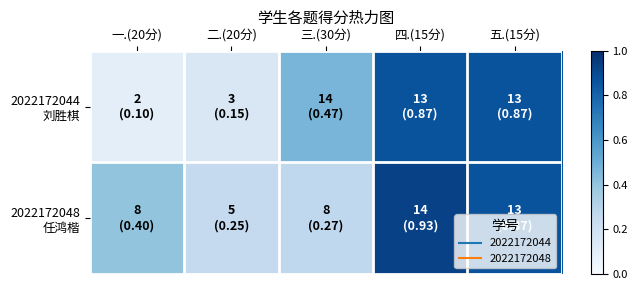

Rank the series by their average value, from highest to lowest.

2022172048 任鸿楷, 2022172044 刘胜棋